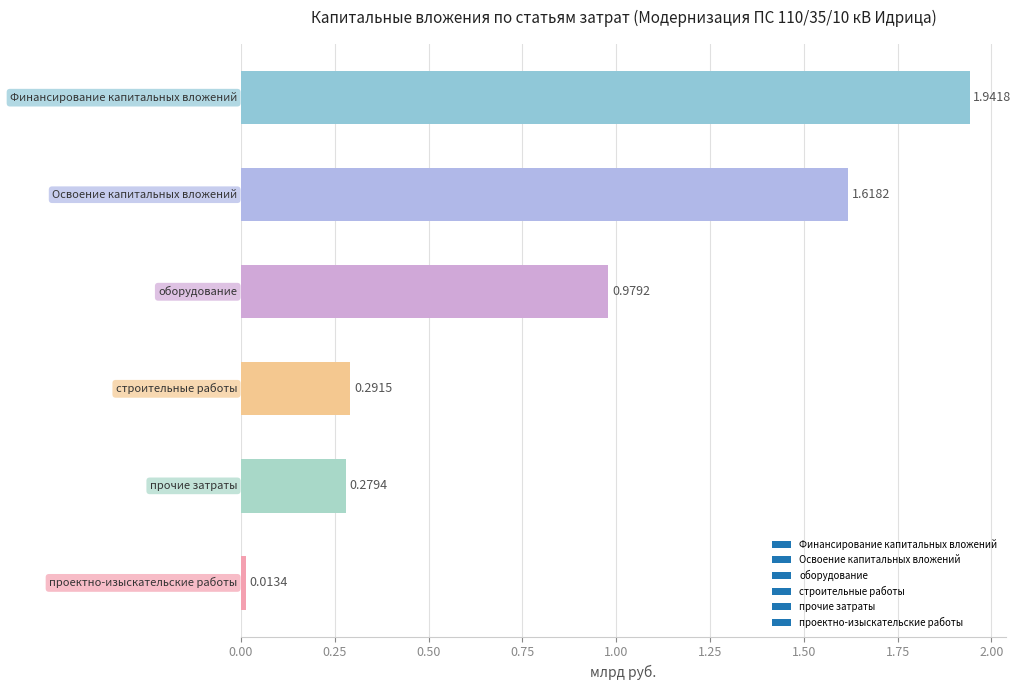

What is the average value?

0.9